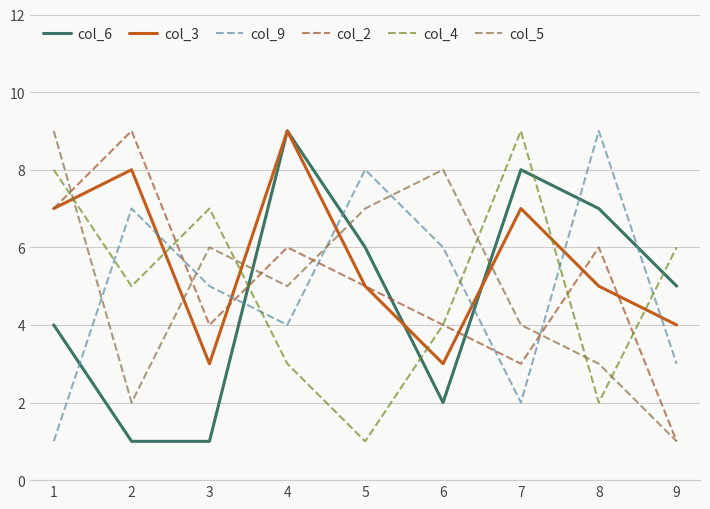

The value of col_3 at 3 is 5. True or false?

False